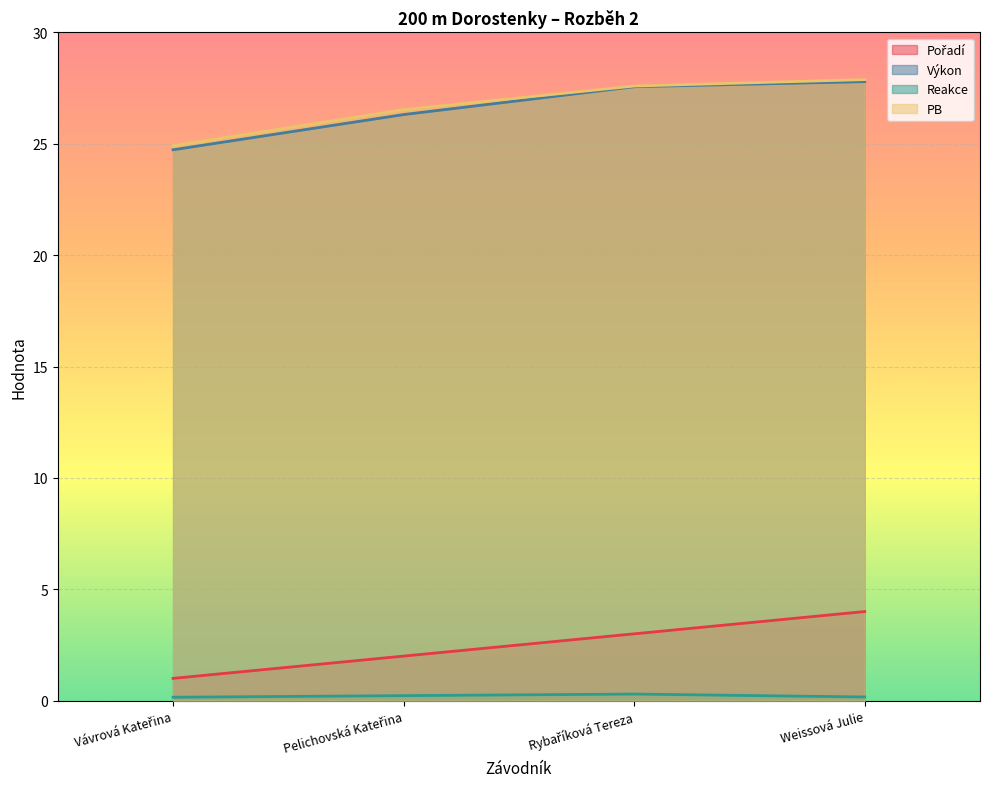

At which category is the sum across all series the highest?

Weissová Julie